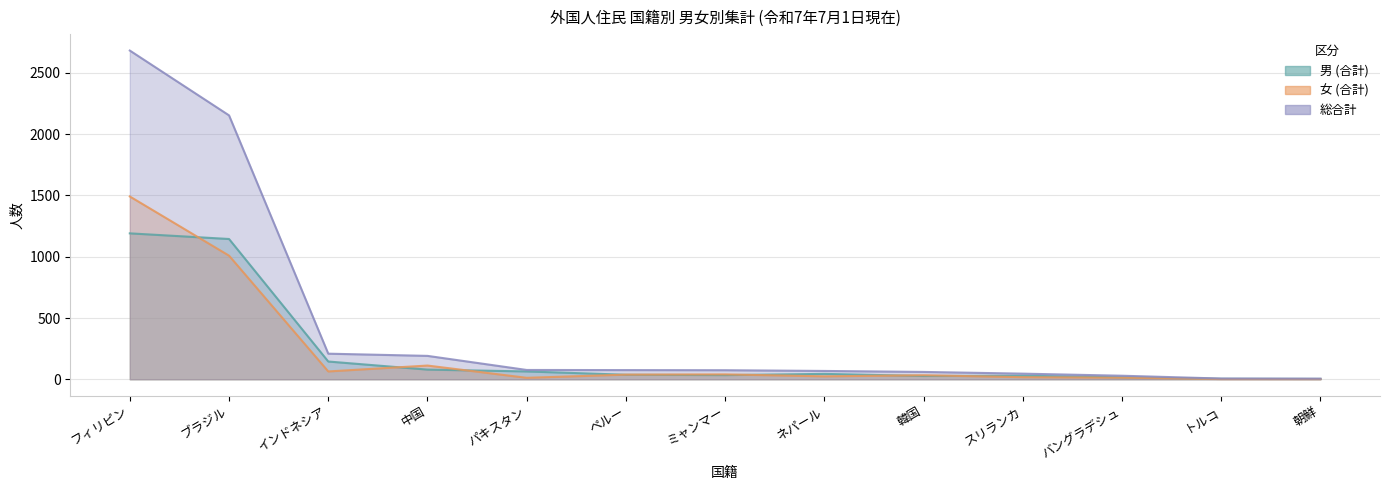

At which label does 女 (合計) reach its peak?

フィリピン